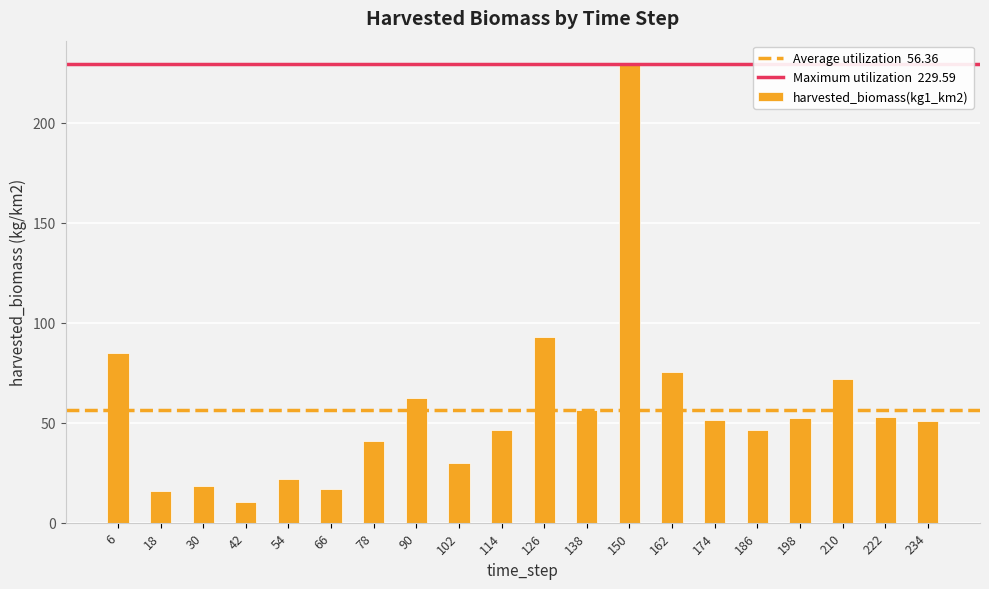

Where is the data nearest to the value 119?

126